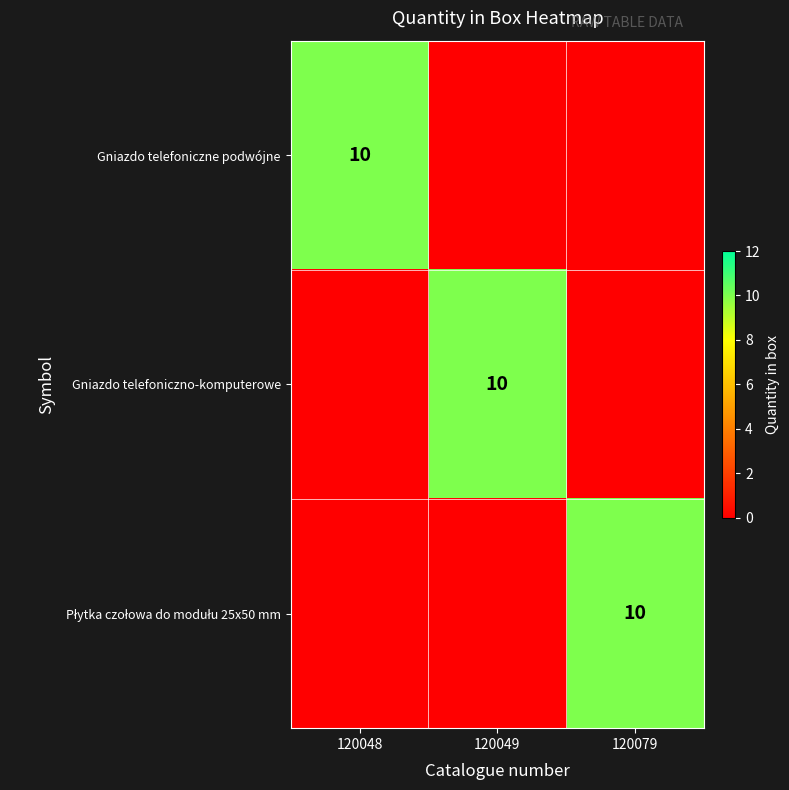

The value of Gniazdo telefoniczne podwójne at 120048 is 6. True or false?

False